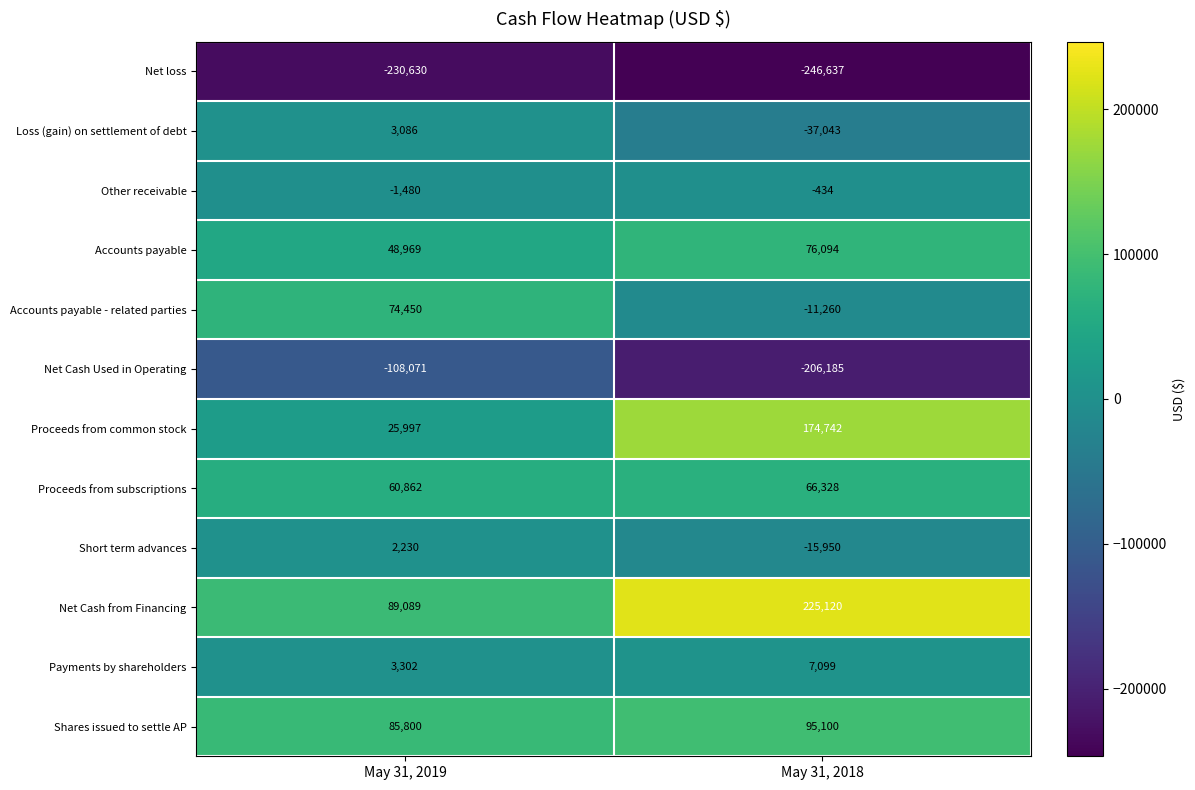

Rank the series by their maximum value, from lowest to highest.

Net loss, Net Cash Used in Operating, Other receivable, Short term advances, Loss (gain) on settlement of debt, Payments by shareholders, Proceeds from subscriptions, Accounts payable - related parties, Accounts payable, Shares issued to settle AP, Proceeds from common stock, Net Cash from Financing